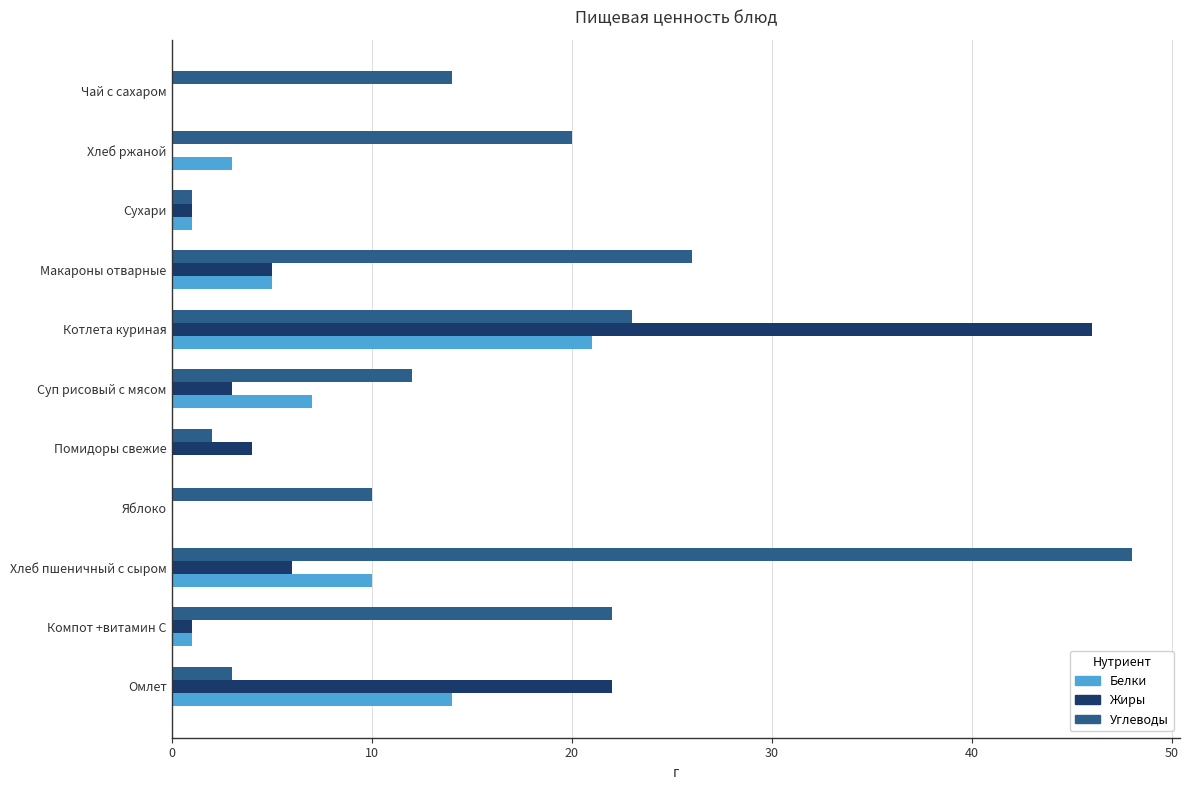

Between Компот +витамин С and Чай с сахаром, which series saw the biggest shift?

Углеводы